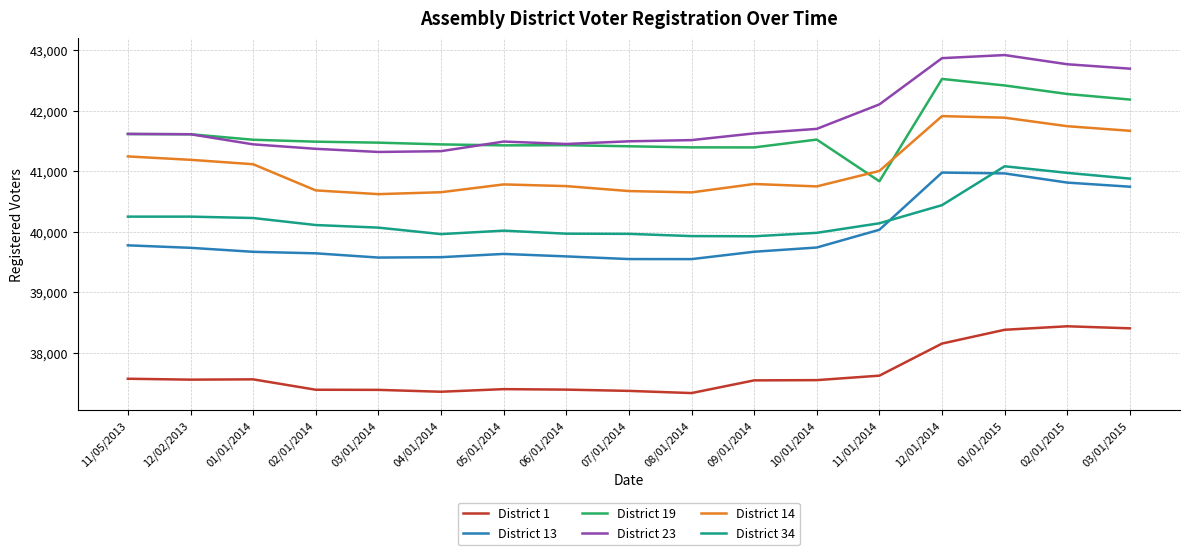

Where is District 34 nearest to the value 40502?

12/01/2014